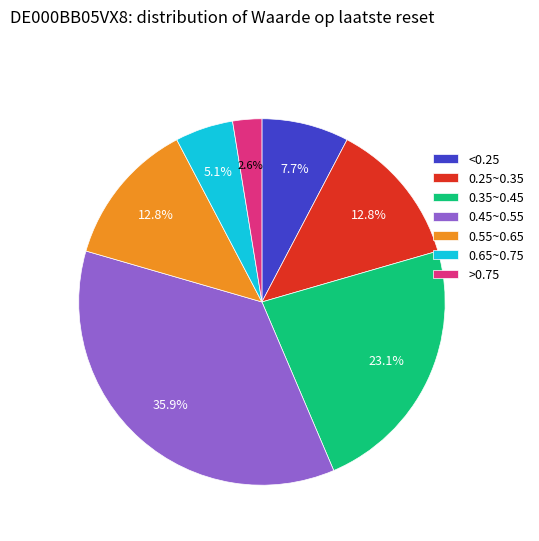

What is the smallest slice in the pie chart?

>0.75